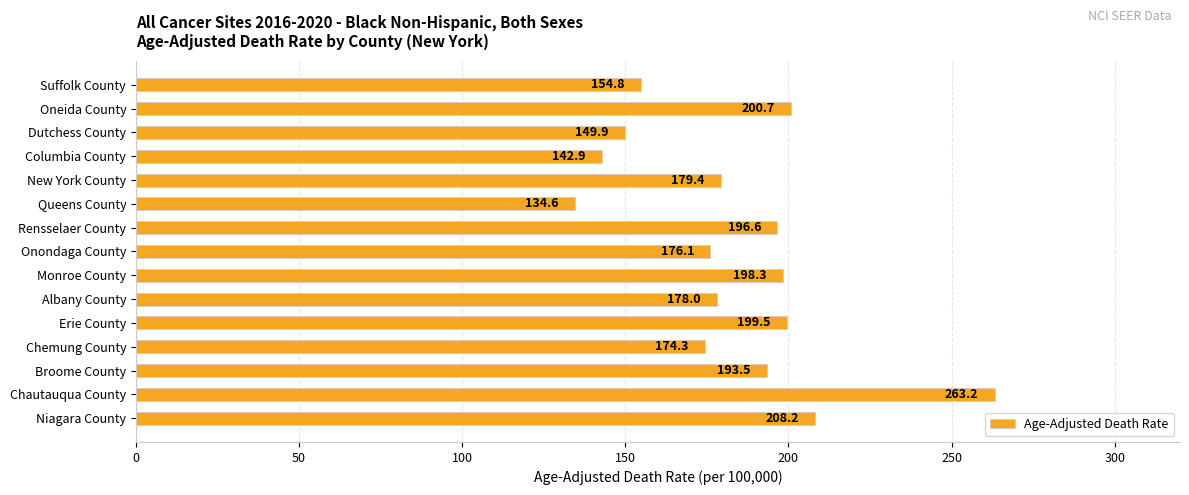

Reading bottom to top, transcribe all the data shown in this chart.

208.2	263.2	193.5	174.3	199.5	178.0	198.3	176.1	196.6	134.6	179.4	142.9	149.9	200.7	154.8